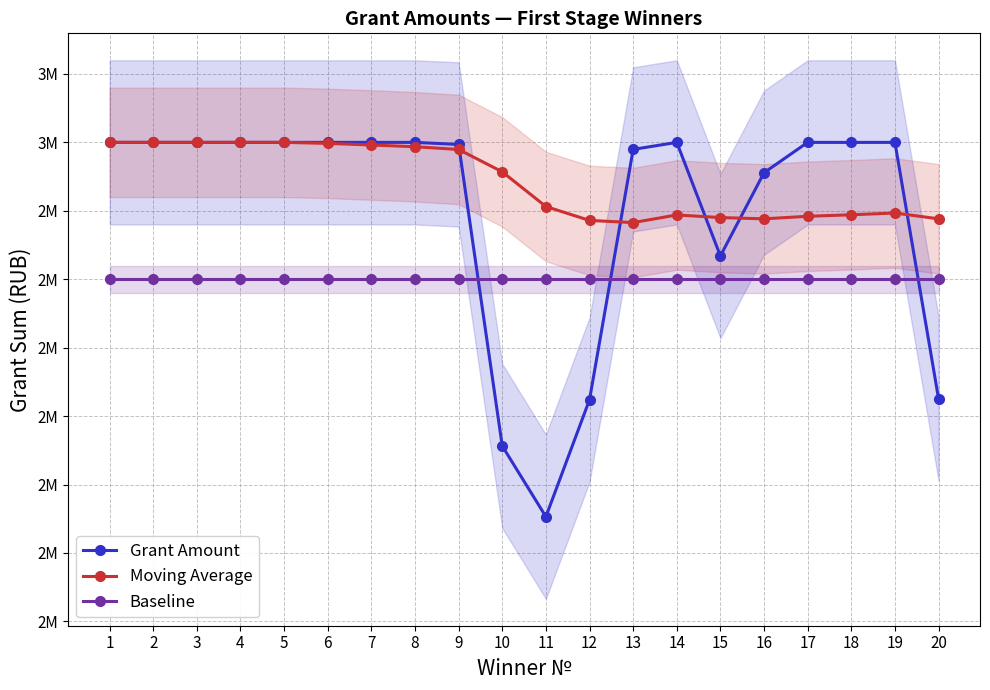

What is the difference between the second highest and minimum values in the Moving Average series?

117205.0